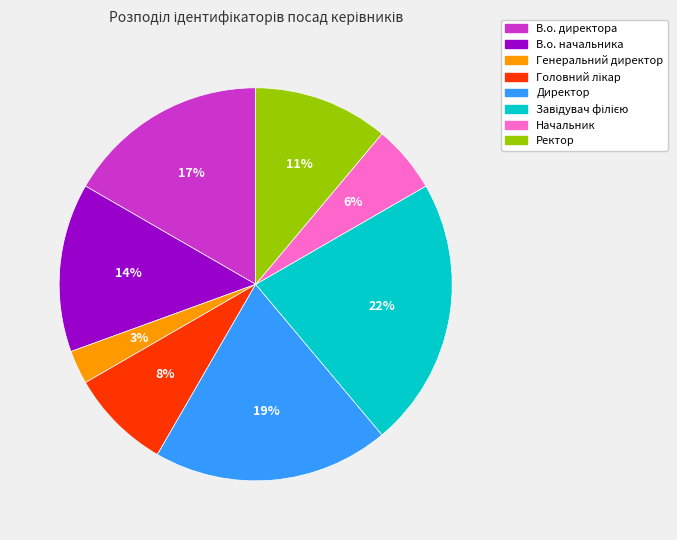

Do В.о. директора and В.о. начальника together represent more than half of the pie?

No